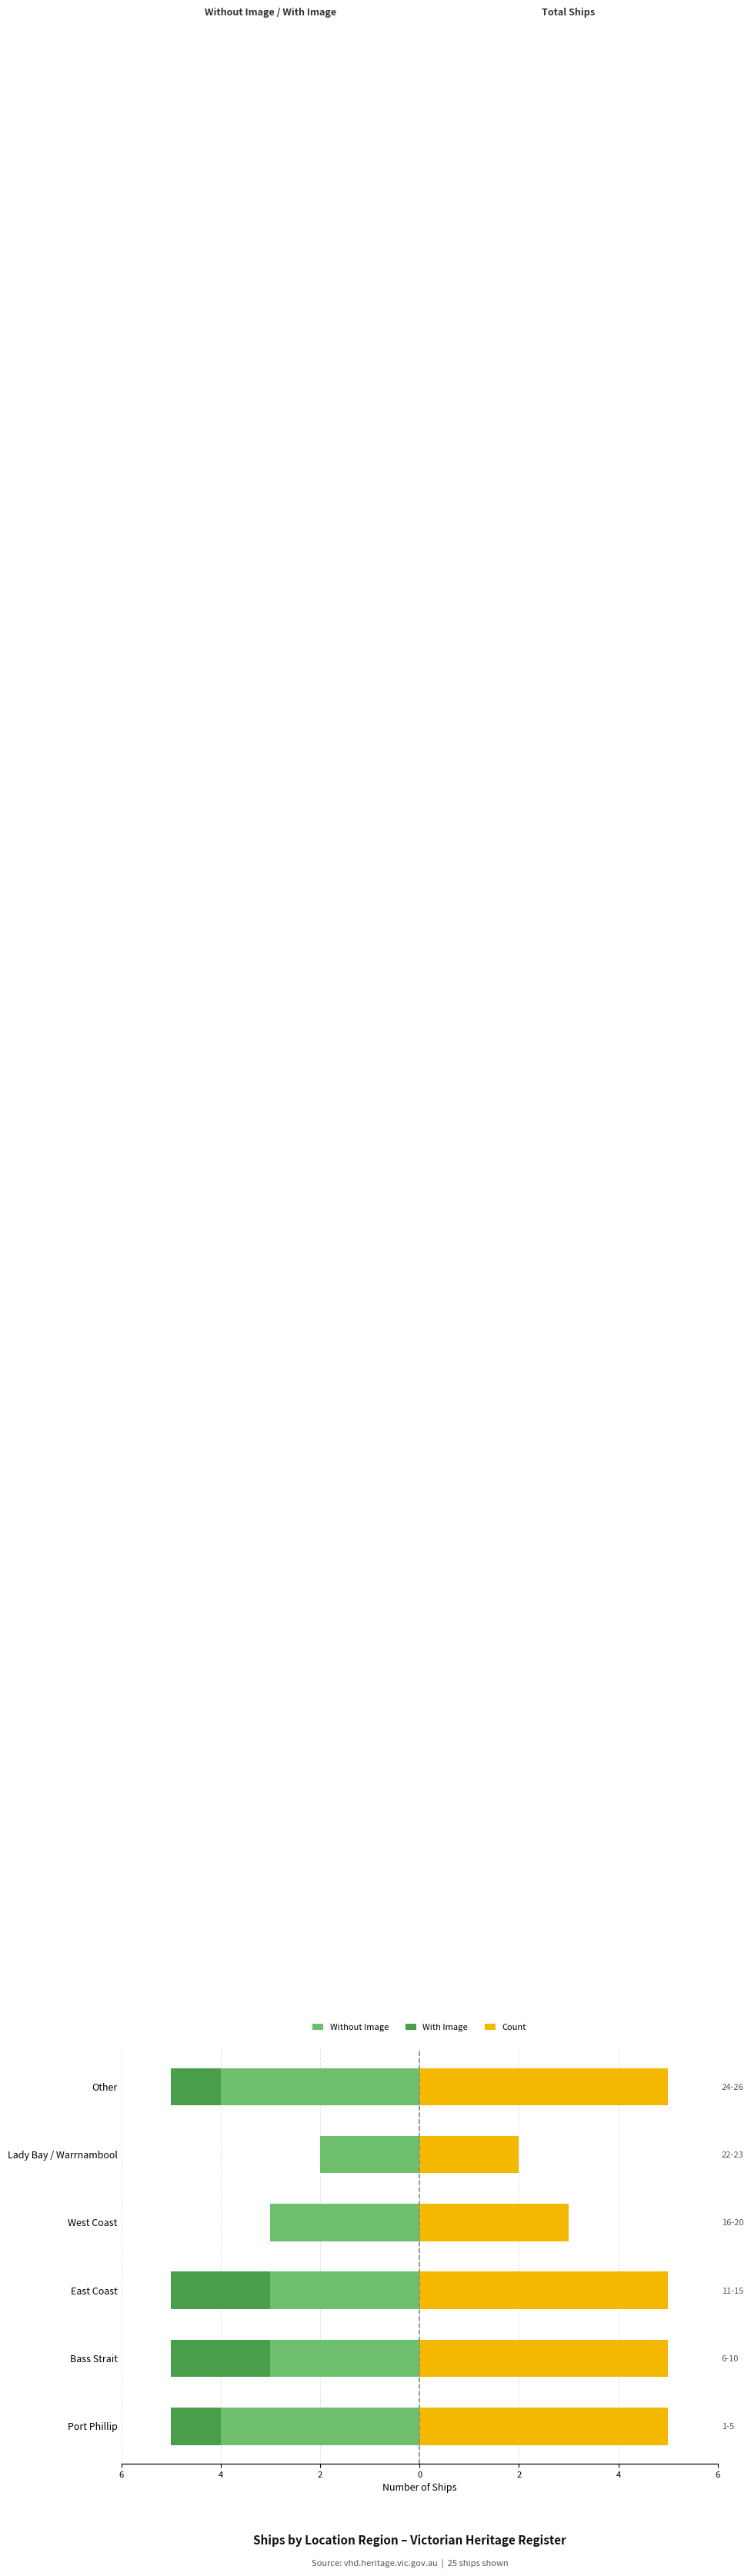

Does the chart contain any negative values?

Yes